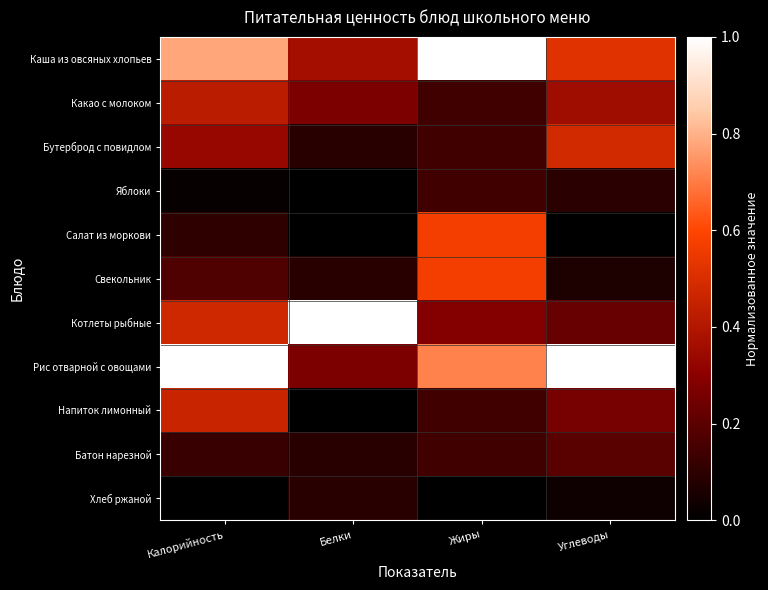

What is the total value across all series at Углеводы?

3.2